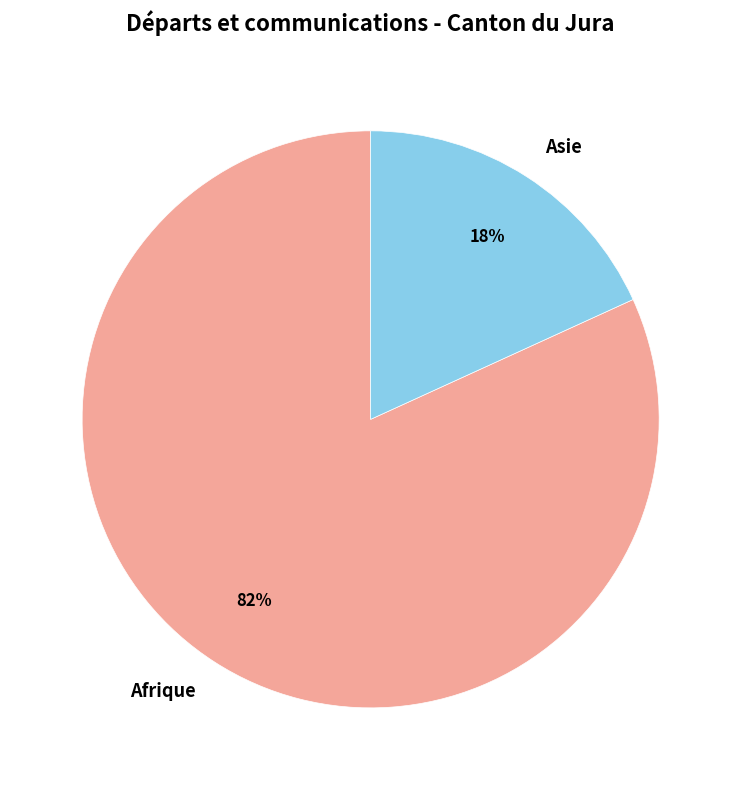

Which slice is the smallest?

Asie